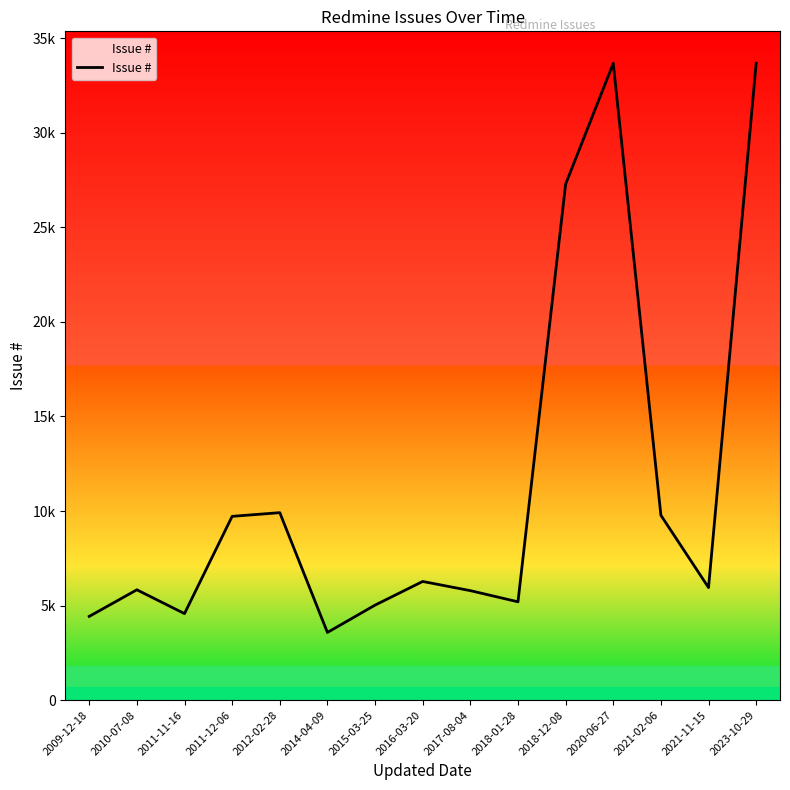

Reading left to right, transcribe all the data shown in this chart.

4429	5836	4577	9720	9915	3581	5026	6277	5791	5201	27283	33673	9776	5953	33682